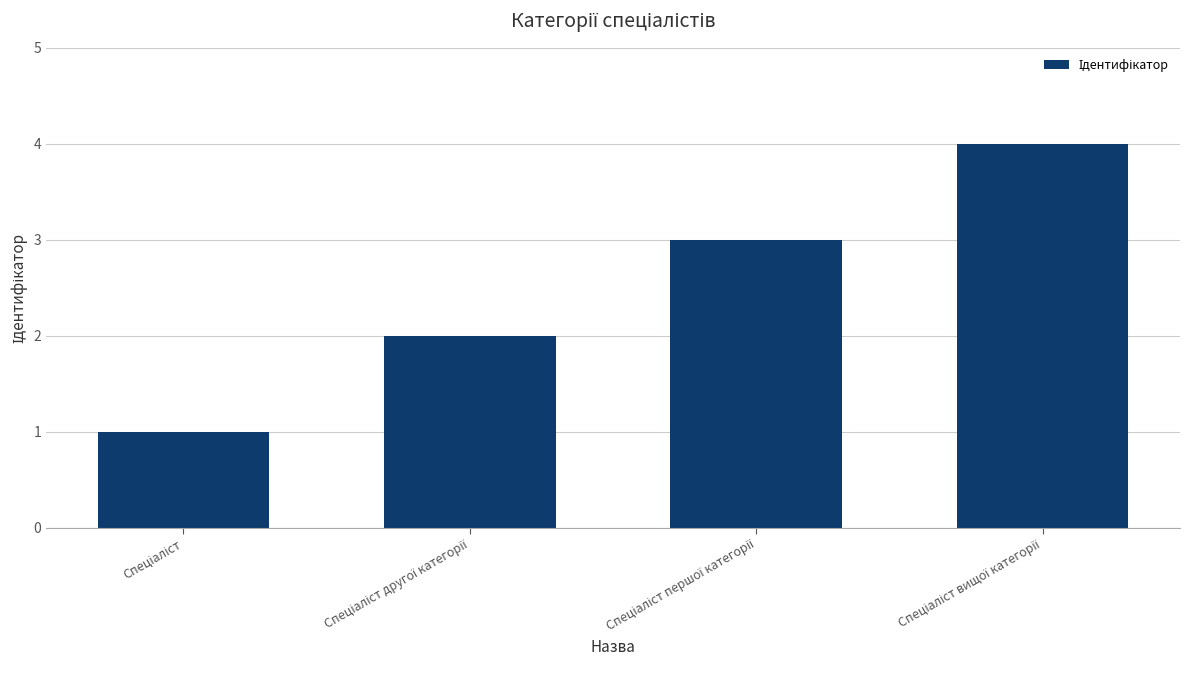

What is the difference between the maximum and minimum values?

3